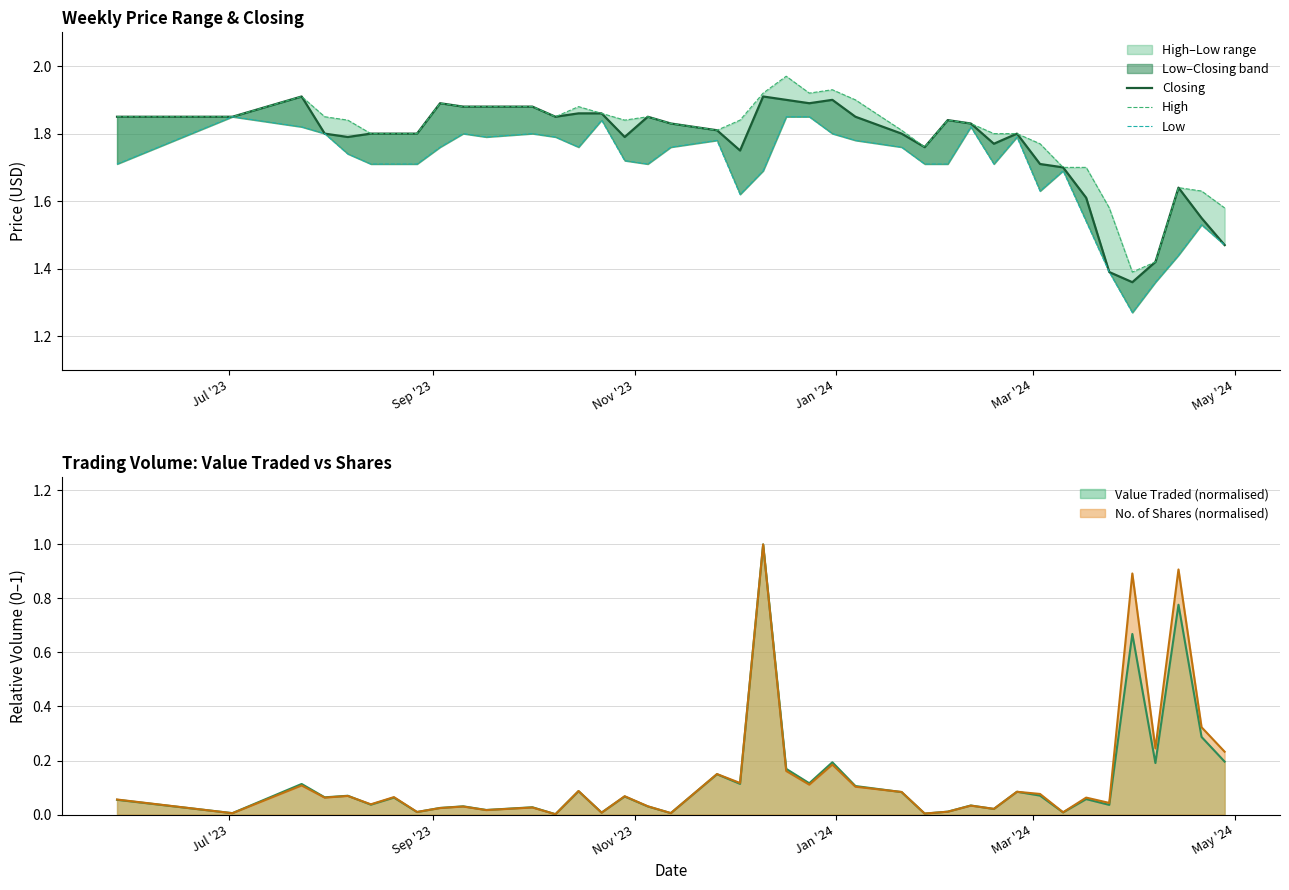

What is the difference between the second highest and second lowest values in the High series?

0.5